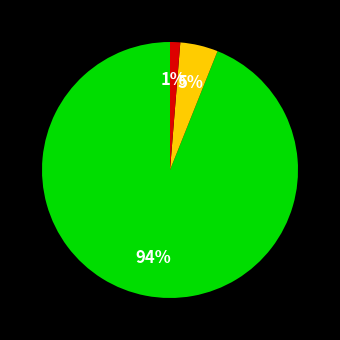

Is there a majority slice in this chart?

Yes